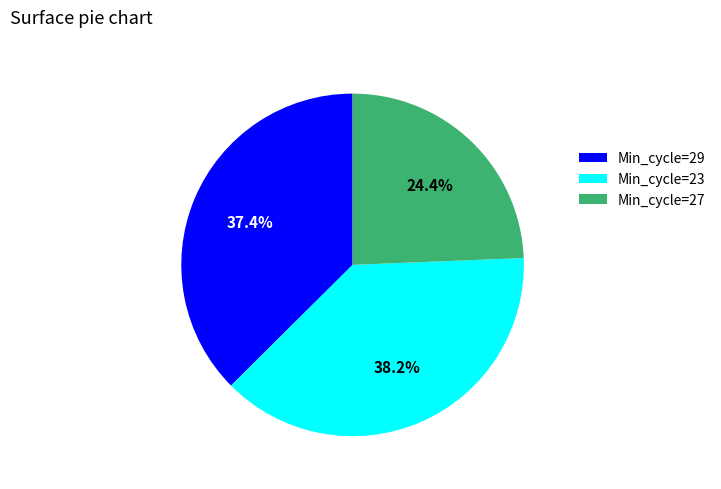

Which category has the biggest portion of the pie?

Min_cycle=23